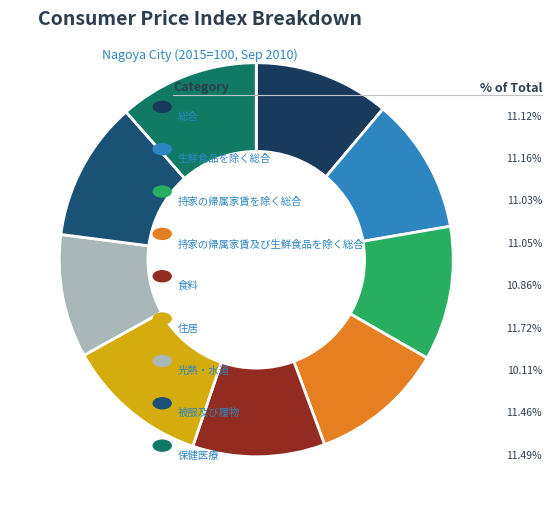

How many segments does this pie chart have?

9